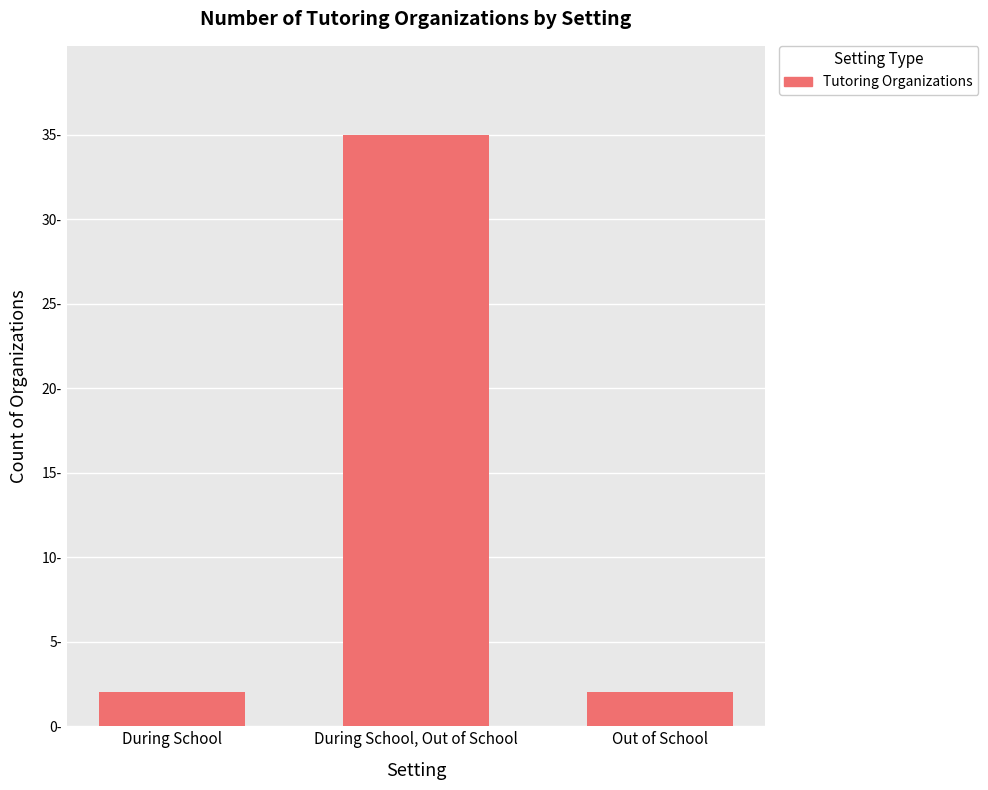

Which category has the highest value across all series?

During School, Out of School